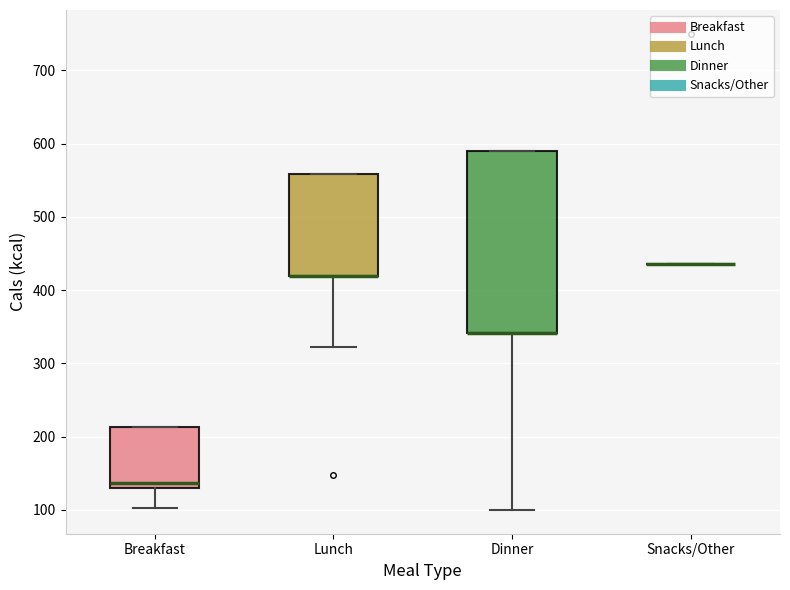

Which box is the tallest, from its lower edge to its upper edge?

Dinner